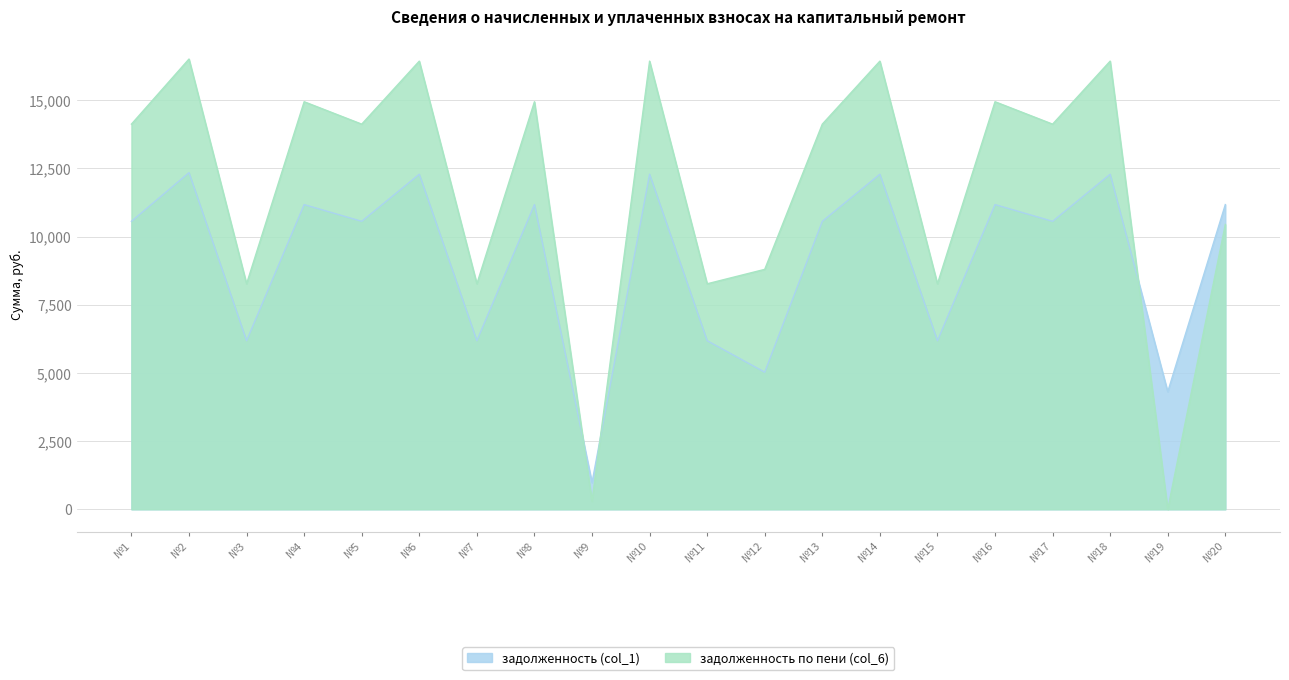

True or false: задолженность (col_1) and задолженность по пени (col_6) intersect in this chart.

True